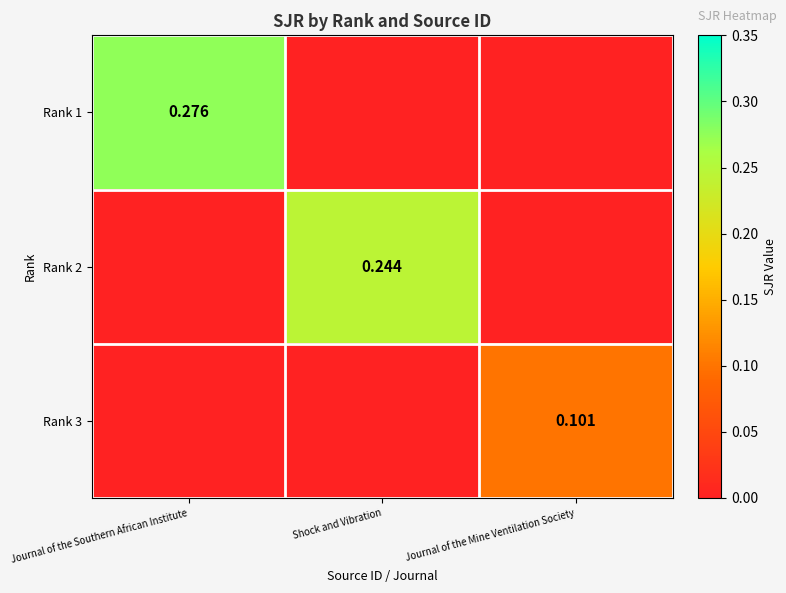

What is the difference between the highest and lowest values at Journal of the Mine Ventilation Society?

0.1